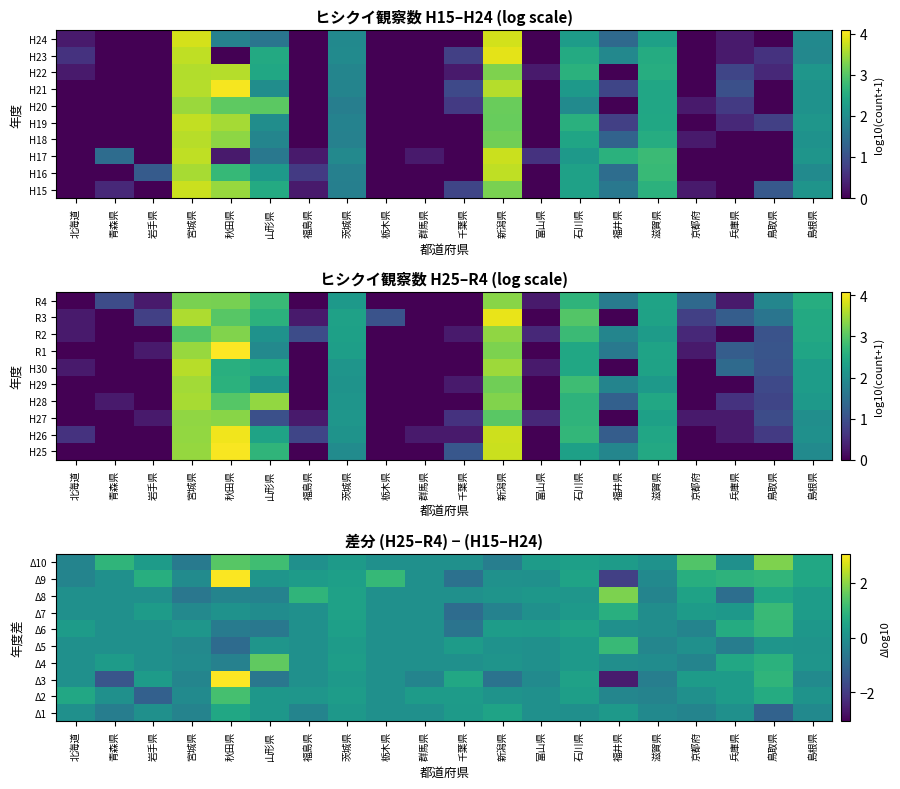

Reading right to left, what are all the values shown in this chart?

Δ1: 島根県=-0.2	鳥取県=-1.1	兵庫県=0.0	京都府=-0.3	滋賀県=-0.2	福井県=0.2	石川県=-0.0	富山県=0.0	新潟県=0.5	千葉県=0.3	群馬県=0.0	栃木県=0.0	茨城県=0.2	福島県=-0.3	山形県=0.2	秋田県=0.6	宮城県=-0.3	岩手県=0.0	青森県=-0.5	北海道=0.0
Δ2: 島根県=0.1	鳥取県=0.7	兵庫県=0.3	京都府=0.0	滋賀県=-0.3	福井県=-0.3	石川県=0.4	富山県=0.0	新潟県=0.1	千葉県=0.3	群馬県=0.3	栃木県=0.0	茨城県=0.3	福島県=0.1	山形県=0.2	秋田県=1.3	宮城県=-0.1	岩手県=-1.2	青森県=0.0	北海道=0.6
Δ3: 島根県=-0.1	鳥取県=1.0	兵庫県=0.3	京都府=0.3	滋賀県=-0.5	福井県=-2.6	石川県=0.4	富山県=-0.1	新潟県=-0.7	千葉県=0.6	群馬県=-0.3	栃木県=0.0	茨城県=0.2	福島県=0.0	山形県=-0.6	秋田県=3.1	宮城県=-0.3	岩手県=0.3	青森県=-1.4	北海道=0.0
Δ4: 島根県=0.1	鳥取県=0.8	兵庫県=0.6	京都府=-0.3	滋賀県=-0.1	福井県=-0.0	石川県=0.2	富山県=0.0	新潟県=0.1	千葉県=0.0	群馬県=0.0	栃木県=0.0	茨城県=0.3	福島県=0.0	山形県=1.6	秋田県=-0.4	宮城県=-0.1	岩手県=0.0	青森県=0.3	北海道=0.0
Δ5: 島根県=0.1	鳥取県=0.1	兵庫県=-0.5	京都府=0.0	滋賀県=-0.2	福井県=1.1	石川県=0.2	富山県=0.0	新潟県=0.1	千葉県=0.3	群馬県=0.0	栃木県=0.0	茨城県=0.3	福島県=0.0	山形県=0.1	秋田県=-0.9	宮城県=-0.2	岩手県=0.0	青森県=0.0	北海道=0.0
Δ6: 島根県=0.2	鳥取県=1.0	兵庫県=0.7	京都府=-0.3	滋賀県=-0.1	福井県=0.0	石川県=0.5	富山県=0.3	新潟県=0.3	千葉県=-0.7	群馬県=0.0	栃木県=0.0	茨城県=0.4	福島県=0.0	山形県=-0.6	秋田県=-0.5	宮城県=0.2	岩手県=0.0	青森県=0.0	北海道=0.3
Δ7: 島根県=0.3	鳥取県=1.1	兵庫県=0.2	京都府=0.3	滋賀県=-0.1	福井県=0.8	石川県=0.2	富山県=0.0	新潟県=-0.3	千葉県=-0.9	群馬県=0.0	栃木県=0.0	茨城県=0.4	福島県=0.0	山形県=-0.1	秋田県=0.1	宮城県=-0.2	岩手県=0.3	青森県=0.0	北海道=0.0
Δ8: 島根県=0.3	鳥取県=0.6	兵庫県=-0.8	京都府=0.5	滋賀県=-0.3	福井県=1.9	石川県=0.2	富山県=0.2	新潟県=0.1	千葉県=0.0	群馬県=0.0	栃木県=0.0	茨城県=0.4	福島県=1.0	山形県=-0.4	秋田県=-0.3	宮城県=-0.6	岩手県=0.0	青森県=0.0	北海道=0.0
Δ9: 島根県=0.6	鳥取県=1.0	兵庫県=0.9	京都府=0.8	滋賀県=-0.2	福井県=-1.9	石川県=0.5	富山県=0.0	新潟県=0.0	千葉県=-0.8	群馬県=0.0	栃木県=1.0	茨城県=0.4	福島県=0.3	山形県=0.1	秋田県=3.0	宮城県=-0.1	岩手県=0.8	青森県=0.0	北海道=-0.3
Δ10: 島根県=0.6	鳥取県=1.9	兵庫県=0.0	京都府=1.4	滋賀県=0.1	福井県=0.3	石川県=0.4	富山県=0.3	新潟県=-0.4	千葉県=0.0	群馬県=0.0	栃木県=0.0	茨城県=0.3	福島県=0.0	山形県=1.2	秋田県=1.5	宮城県=-0.6	岩手県=0.3	青森県=1.0	北海道=-0.3